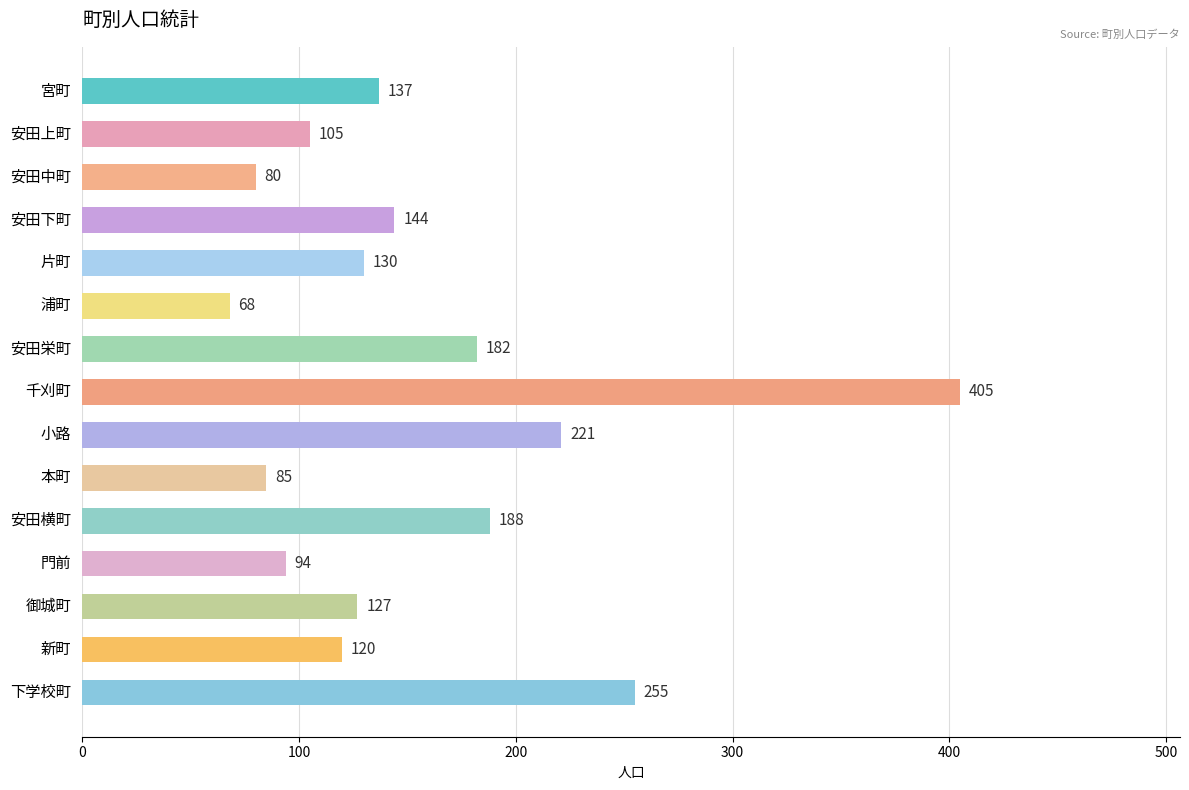

How many bars are there in total?

15